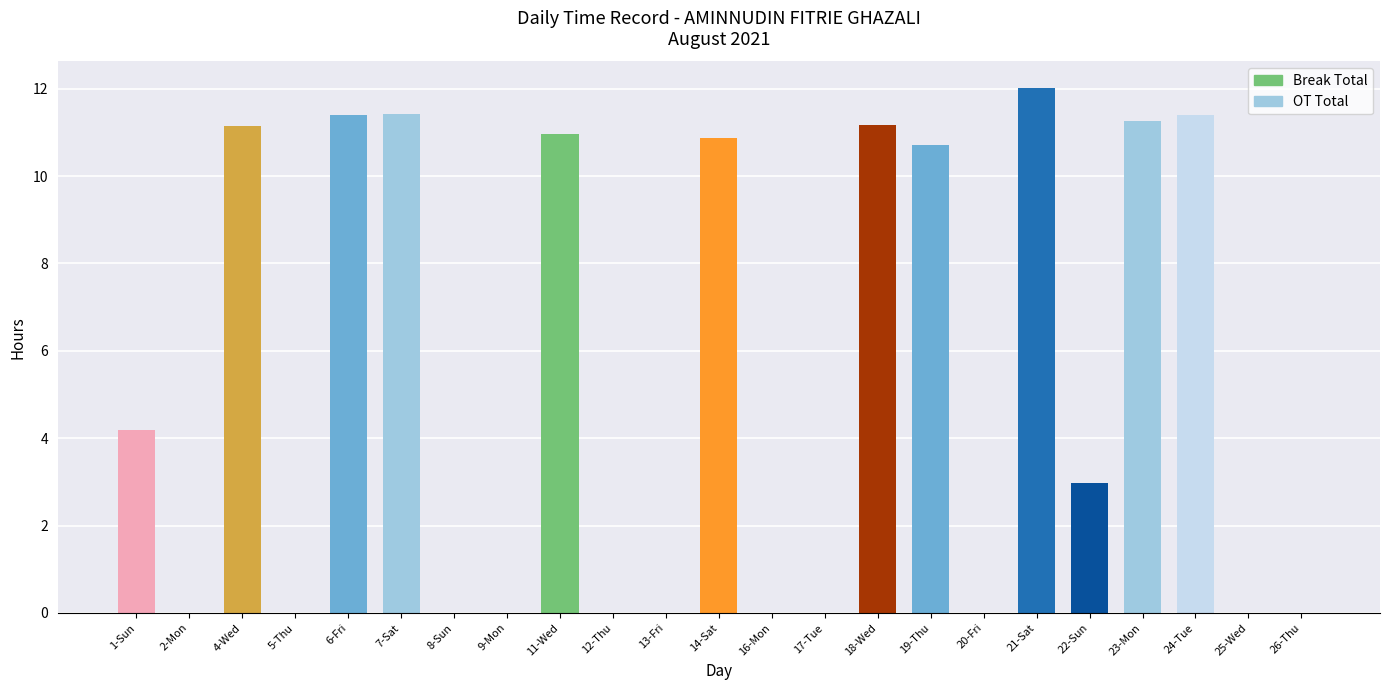

Read the Break Total value at 18-Wed.

11.2